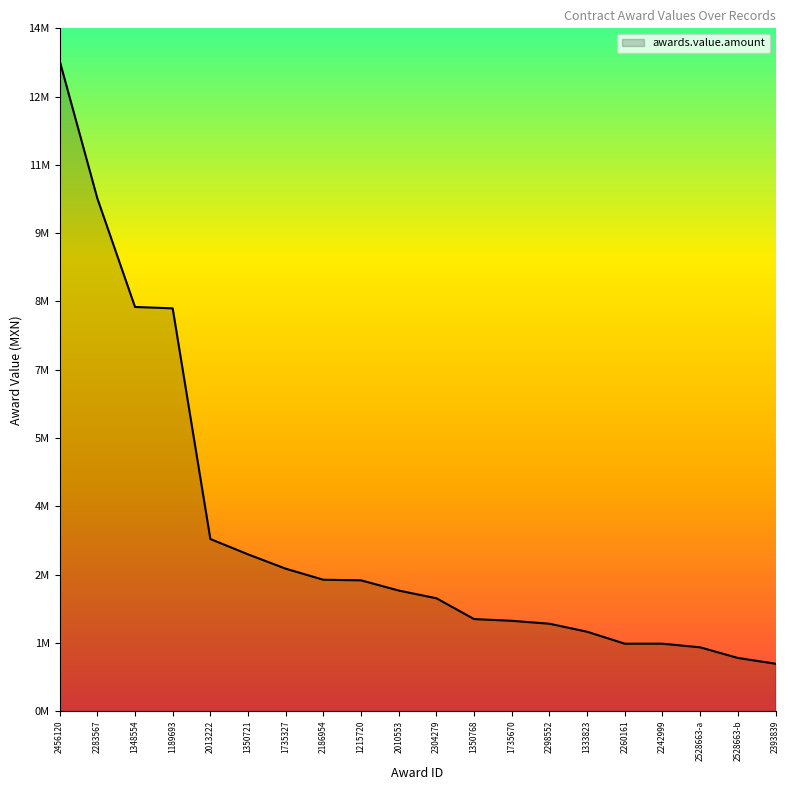

Does the chart have visible grid lines?

No